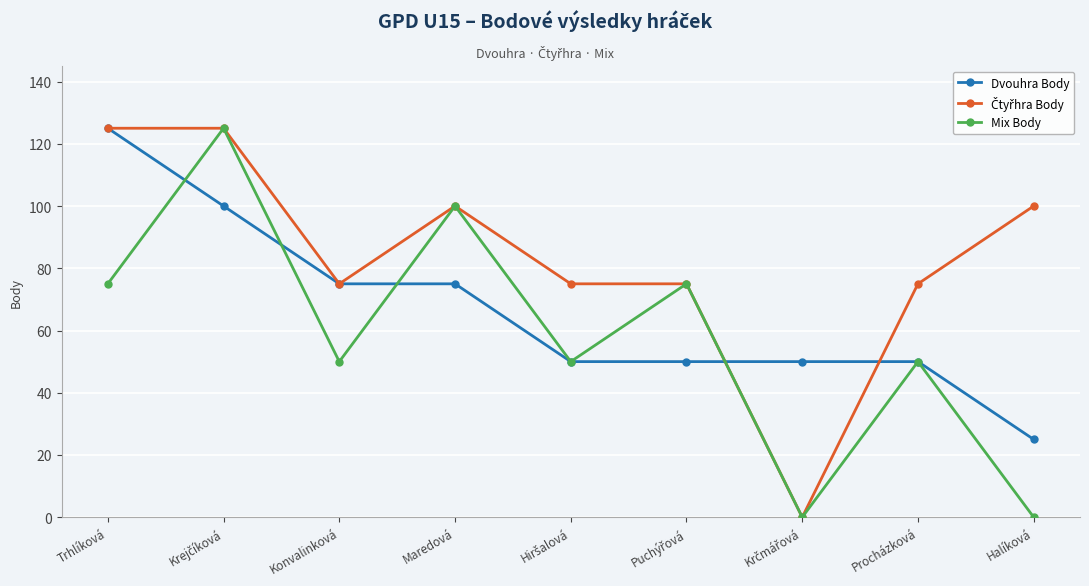

At which label does Dvouhra Body reach its peak?

Trhlíková